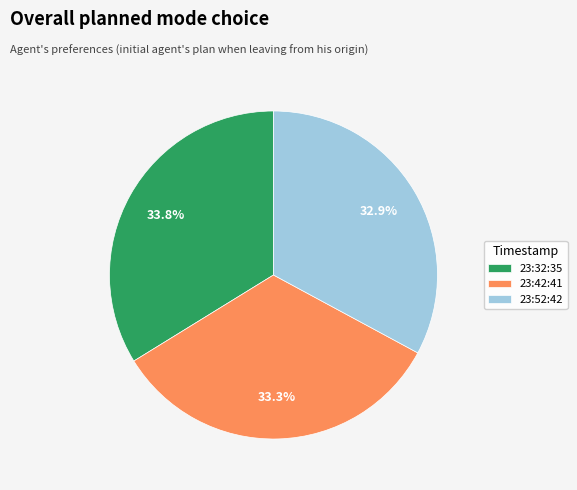

Approximately how many times larger is the value at 23:52:42 compared to 23:42:41?

1.0